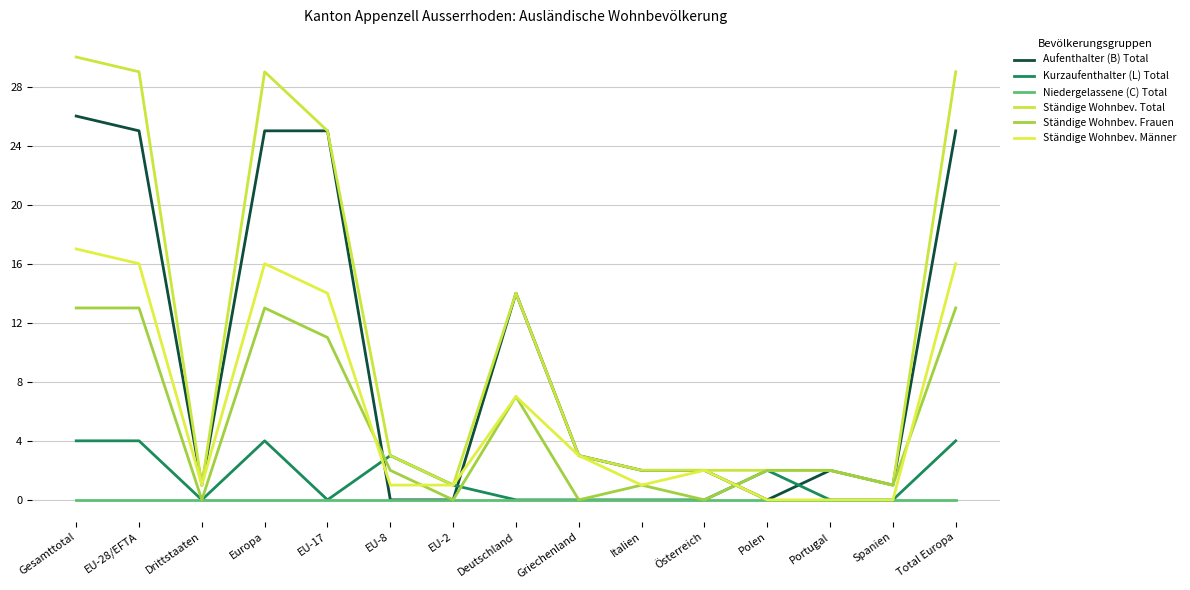

Which series has the largest total across all categories?

Ständige Wohnbev. Total